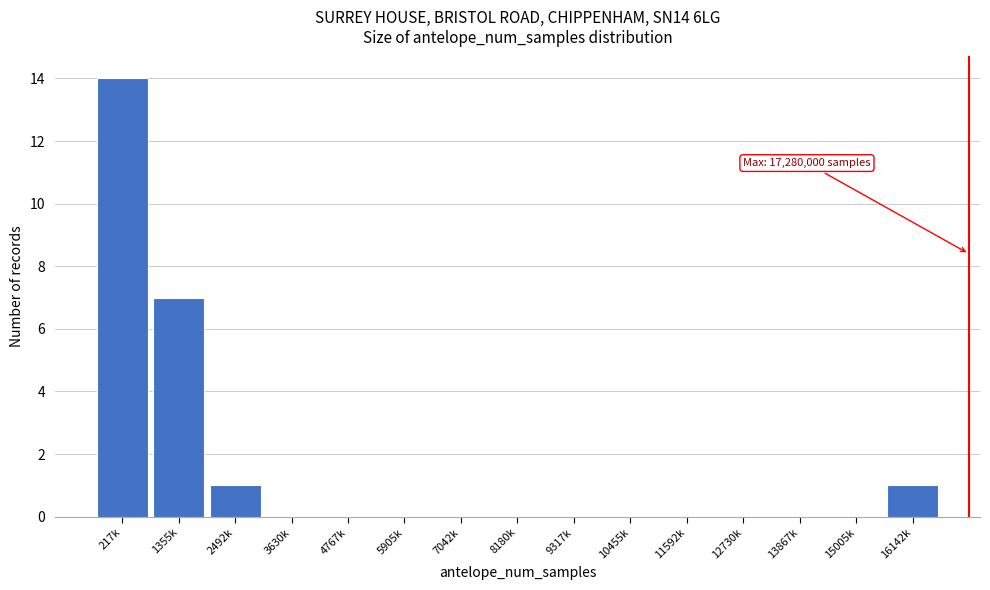

Reading right to left, what are all the values shown in this chart?

16142k=1	15005k=0	13867k=0	12730k=0	11592k=0	10455k=0	9317k=0	8180k=0	7042k=0	5905k=0	4767k=0	3630k=0	2492k=1	1355k=7	217k=14